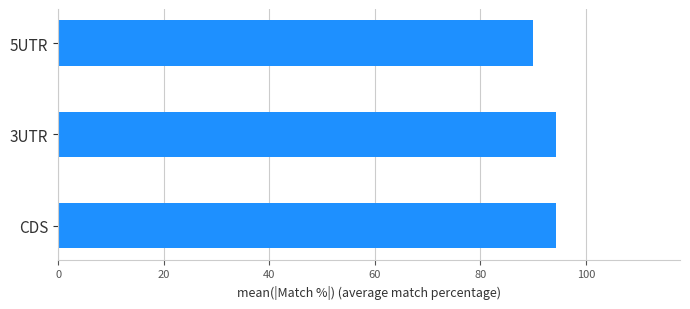

What is the label of the 3rd bar from the top?

CDS